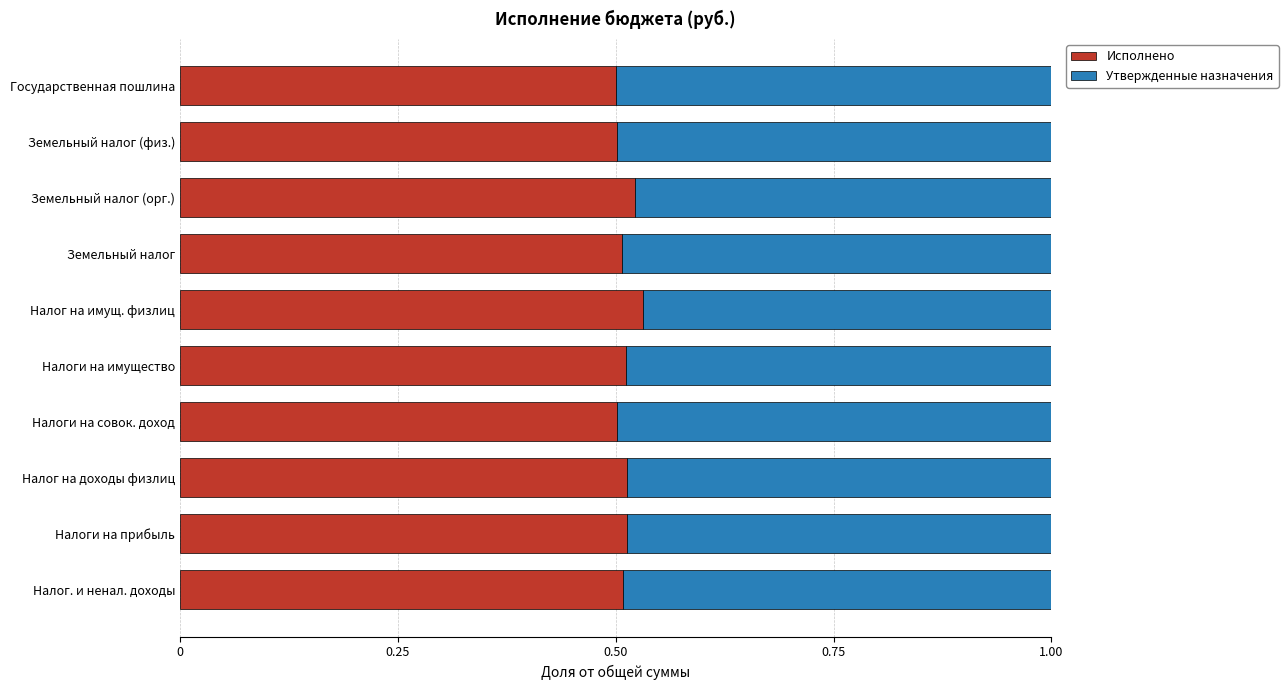

The value of Исполнено at Налоги на имущество is 0.5. True or false?

True